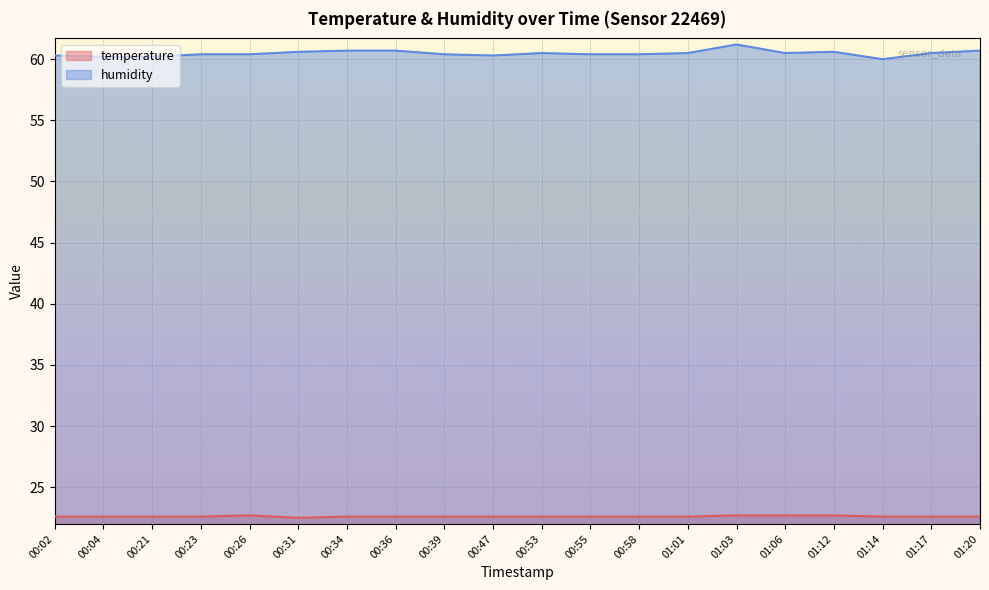

What is the average value of the temperature series?

22.6